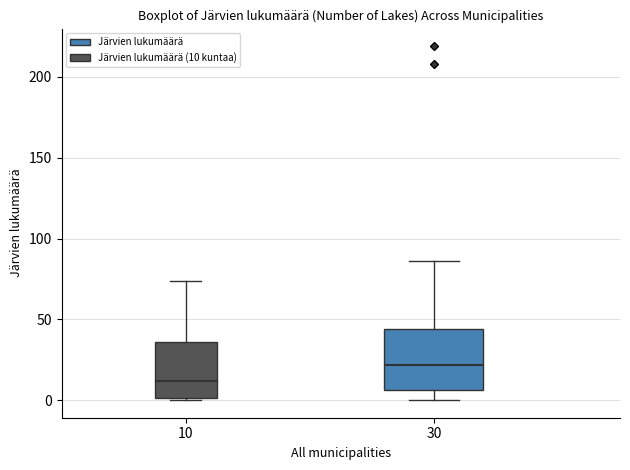

Reading left to right, transcribe this box plot: for each box, give where its median line is, the range the box spans, and where its two whiskers end, as read against the y-axis. The values are not printed on the chart, so give them approximately, as read against the axis.

10: median 10, box 0 to 35, whiskers 0 to 75
30: median 20, box 5 to 45, whiskers 0 to 85